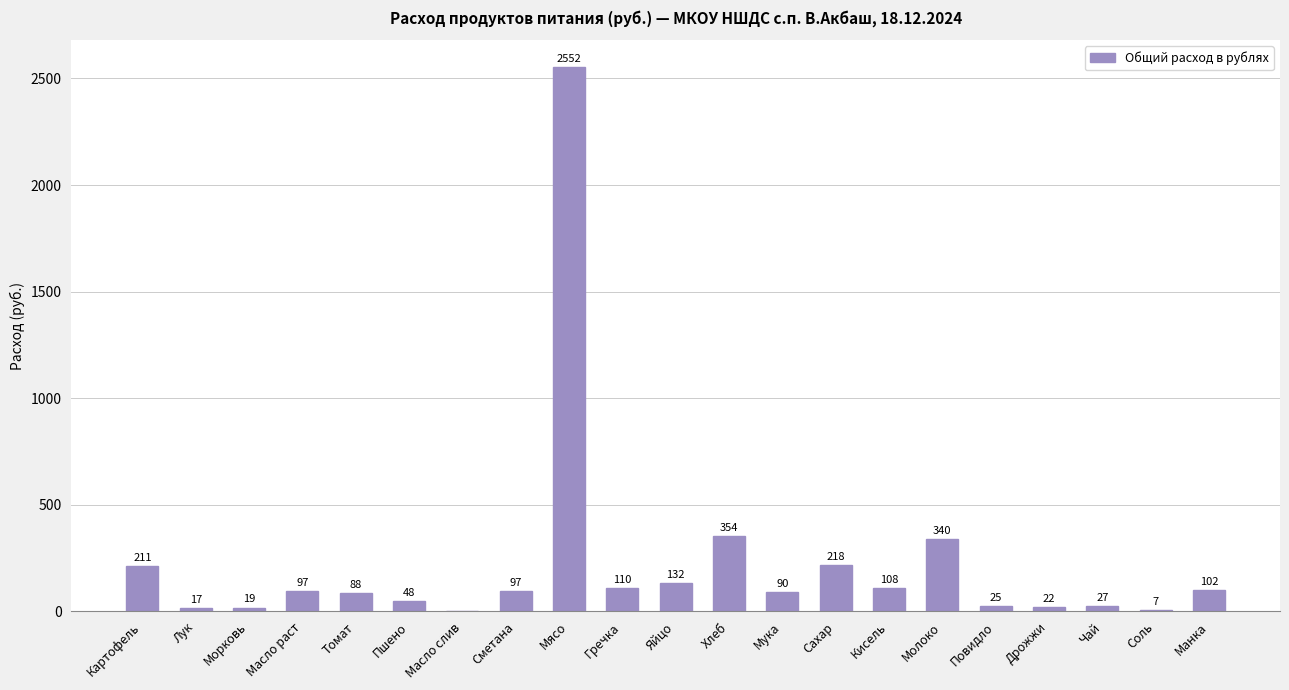

At which category does the chart reach its peak across all series?

Мясо